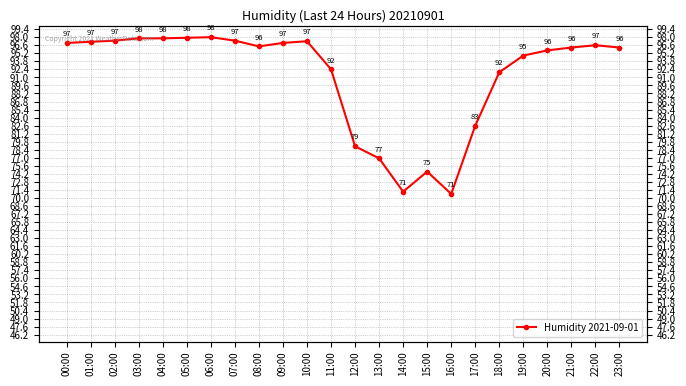

Rank the categories by value from lowest to highest.

16:00, 14:00, 15:00, 13:00, 12:00, 17:00, 18:00, 11:00, 19:00, 20:00, 21:00, 23:00, 08:00, 22:00, 00:00, 09:00, 01:00, 10:00, 02:00, 07:00, 03:00, 04:00, 05:00, 06:00